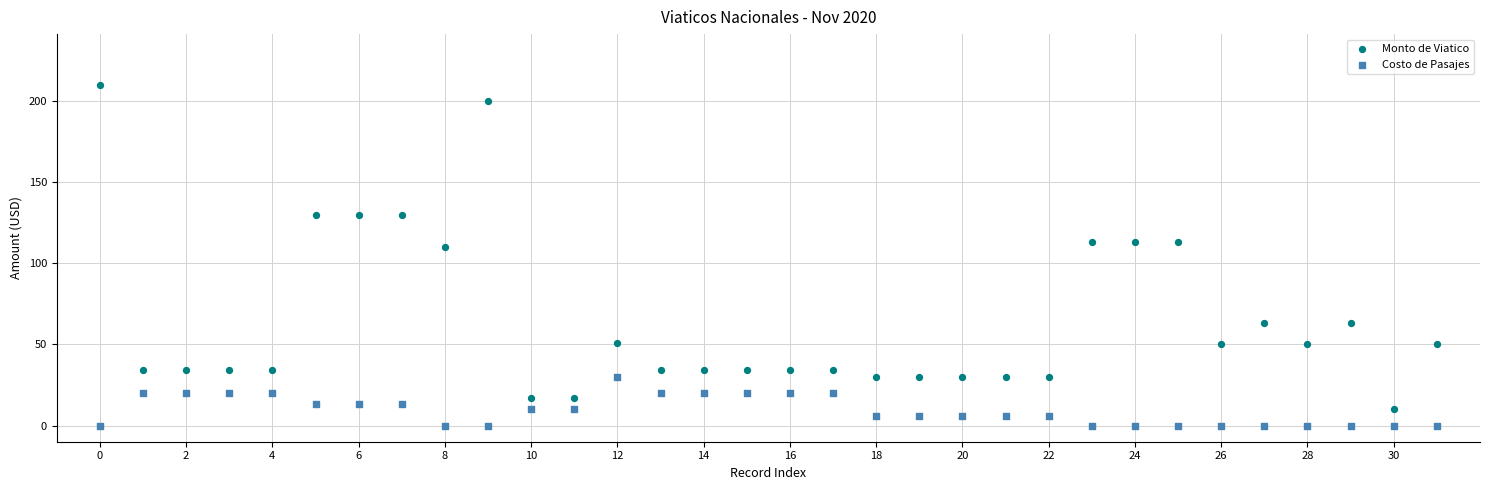

What are all the series names shown in the legend?

Monto de Viatico, Costo de Pasajes